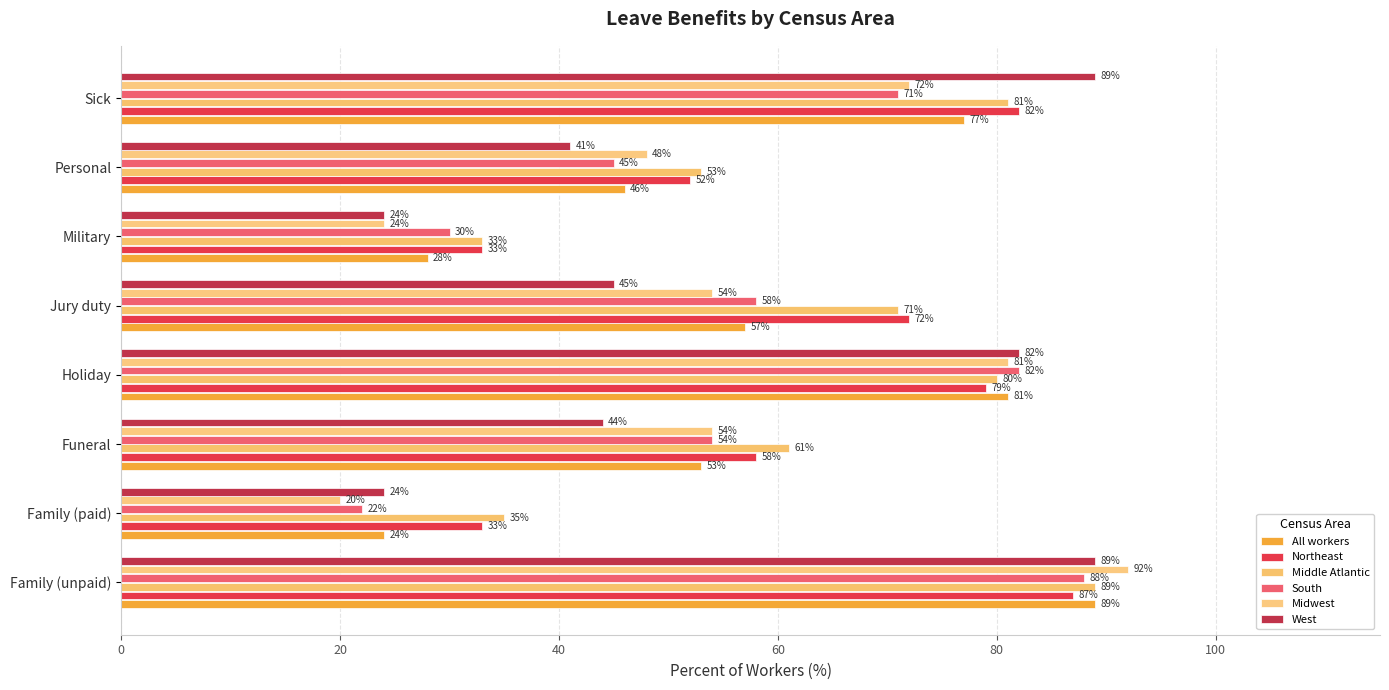

Rank the series by their maximum value, from lowest to highest.

Northeast, South, All workers, Middle Atlantic, West, Midwest